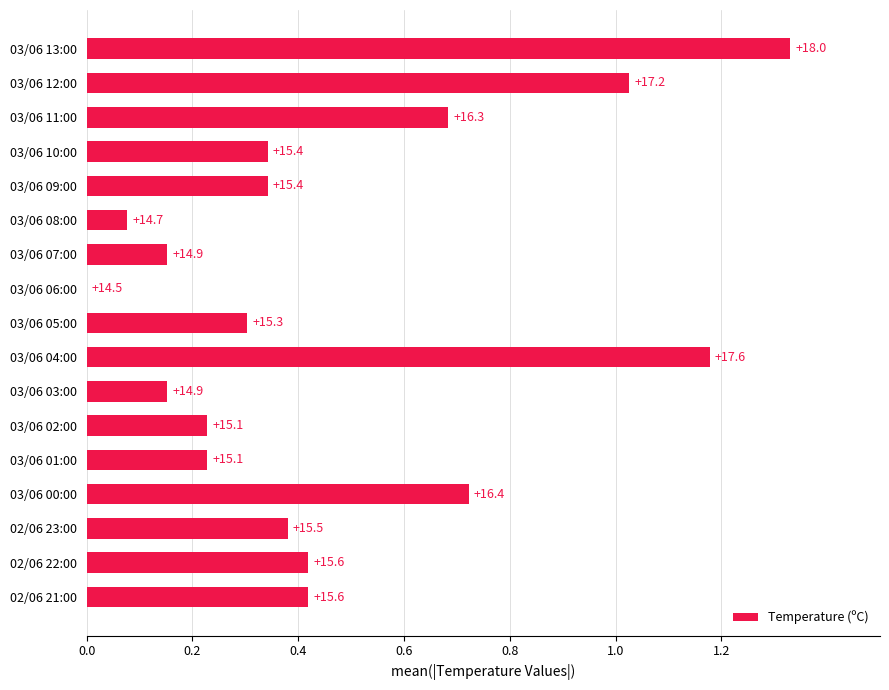

Are the bars horizontal?

Yes